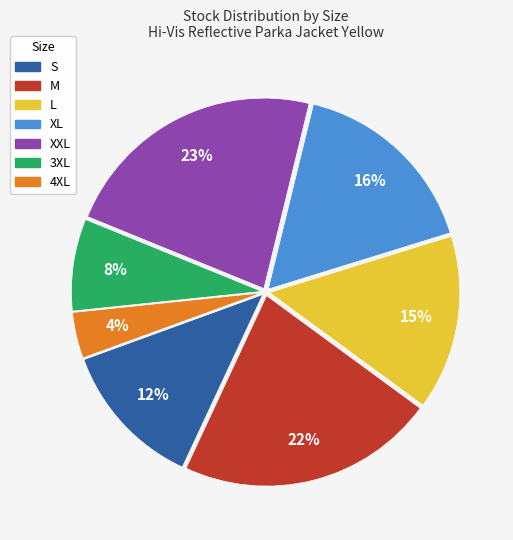

True or false: 3XL accounts for 8% of the total.

True